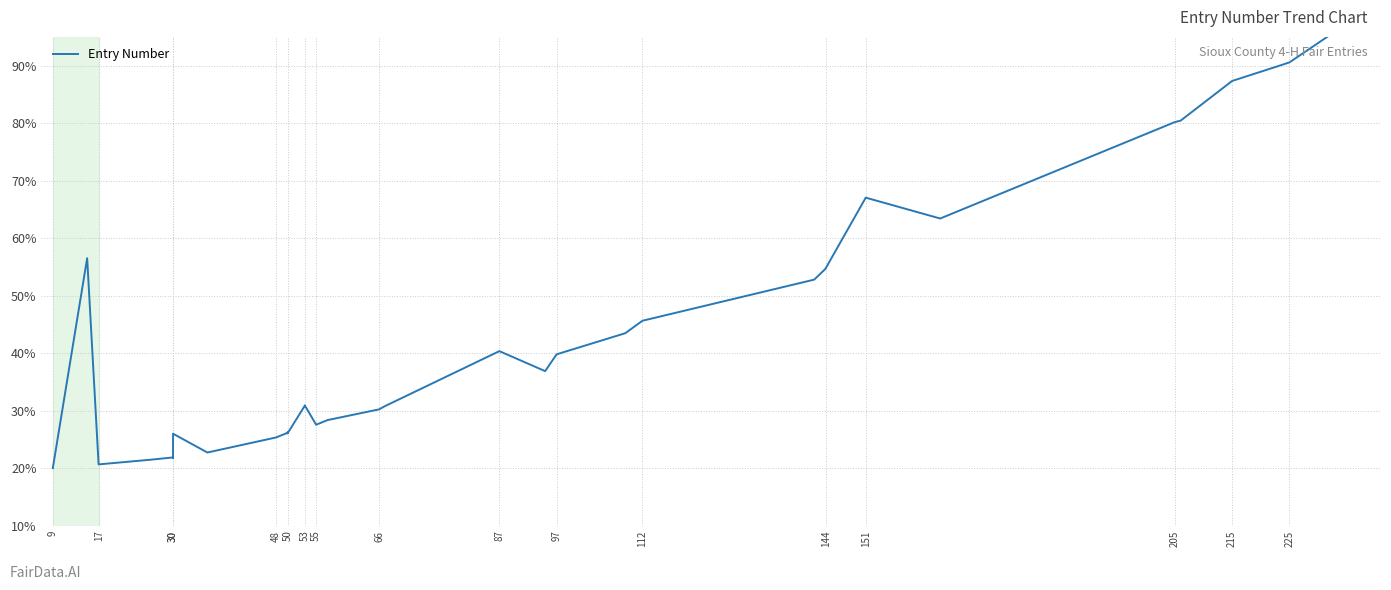

What is the approximate value at 30?

21.5